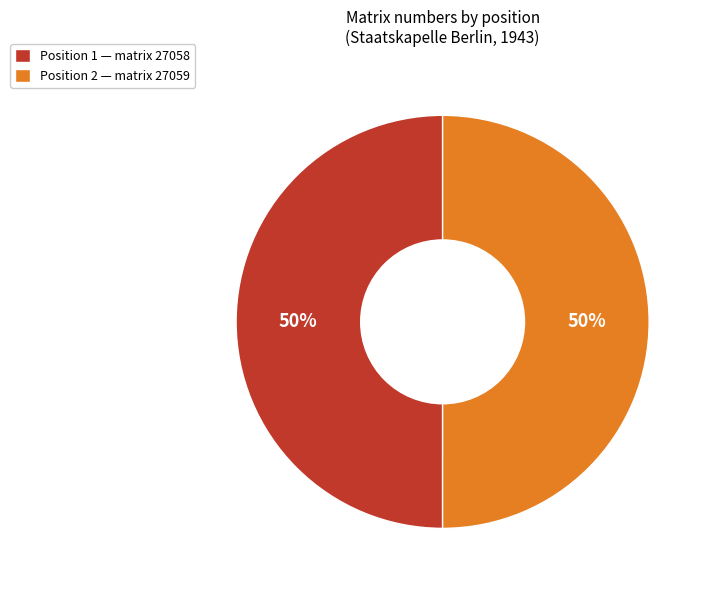

Approximately how many times larger is the value at Position 2 — matrix 27059 compared to Position 1 — matrix 27058?

1.0